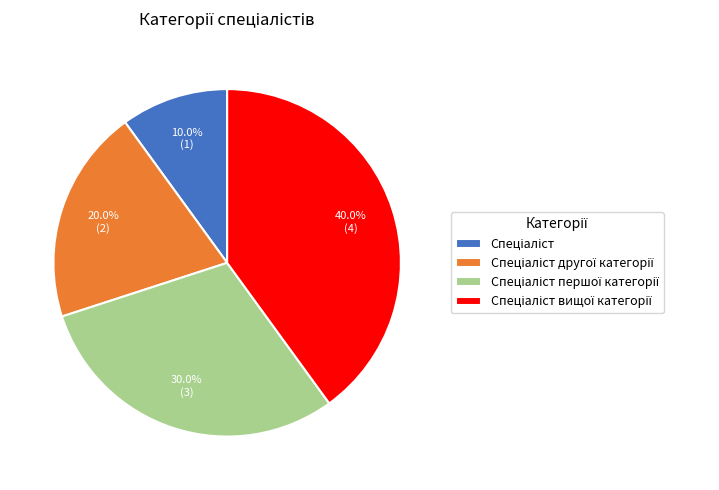

Is there any slice that represents more than half of the pie?

No